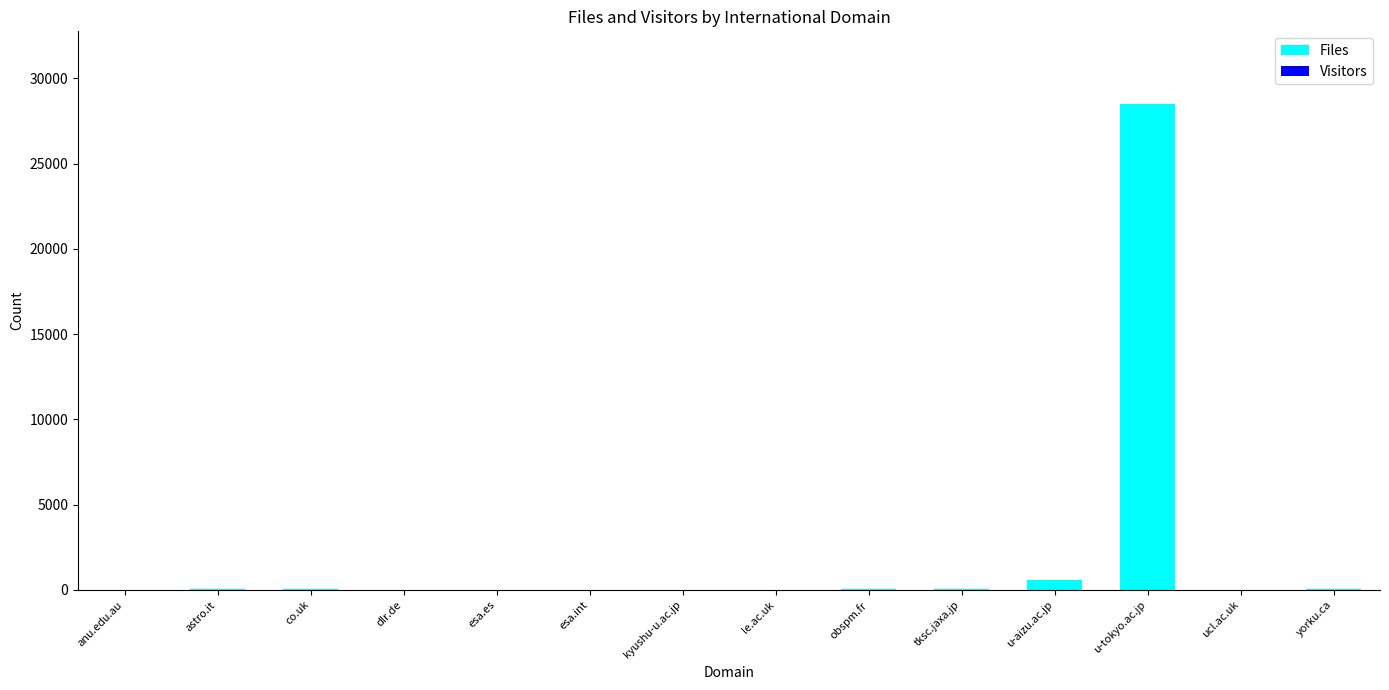

Which category has the highest value in the Files series?

u-tokyo.ac.jp